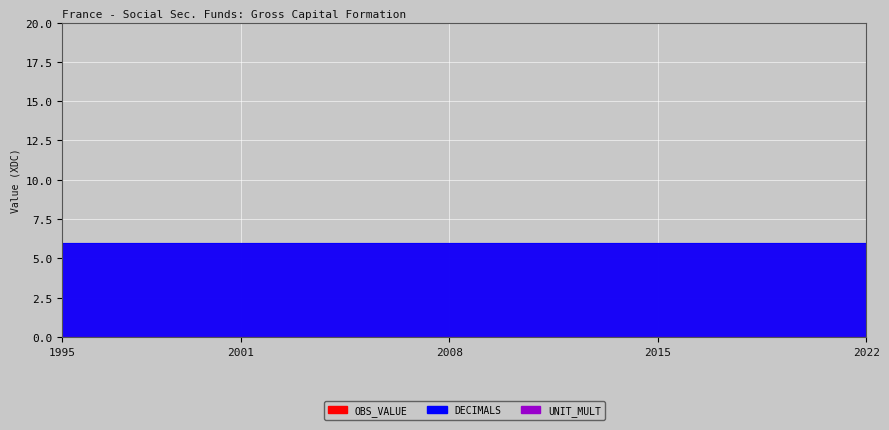

Which series has the largest total across all categories?

DECIMALS